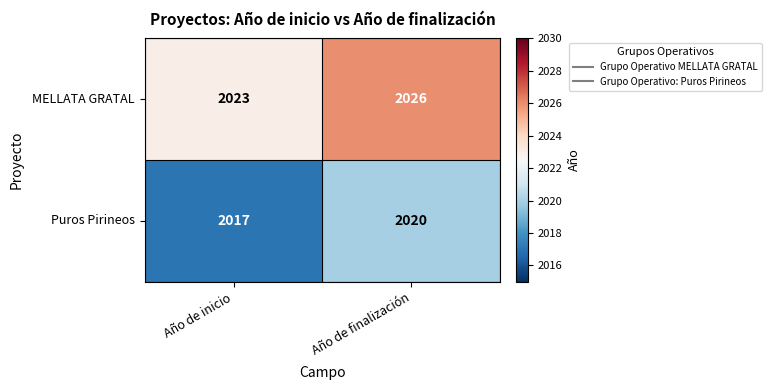

What is the difference between the Puros Pirineos values at Año de finalización and Año de inicio?

3